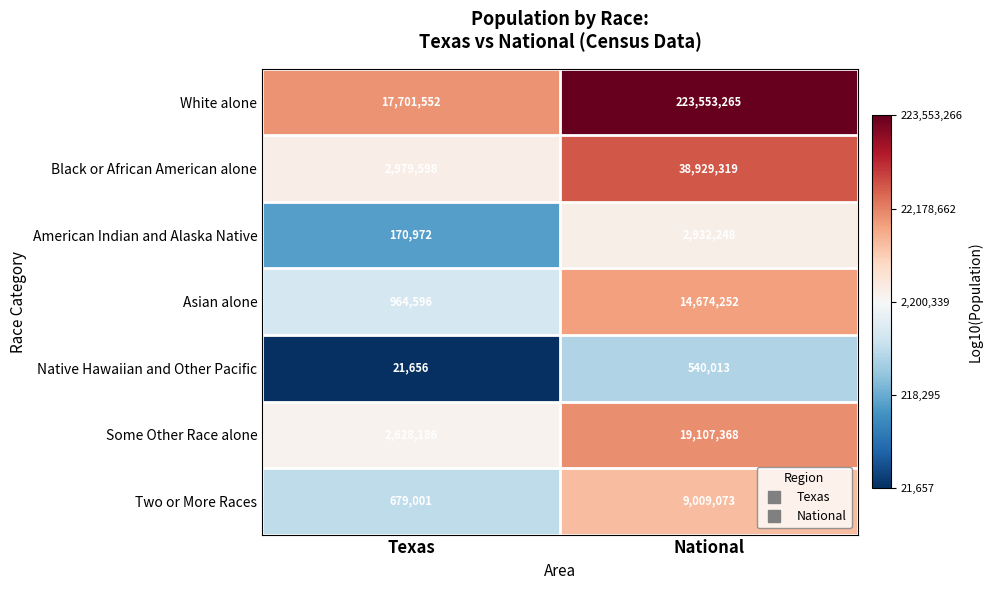

Which series has the largest range (max minus min)?

White alone